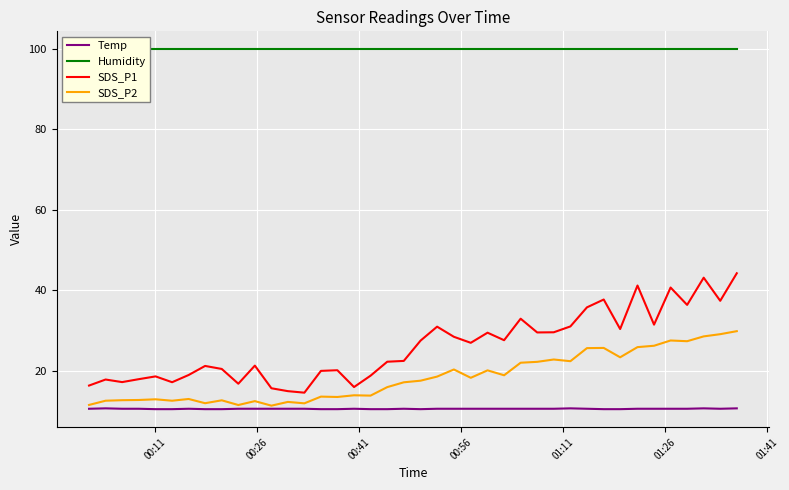

True or false: SDS_P1 and SDS_P2 intersect in this chart.

False